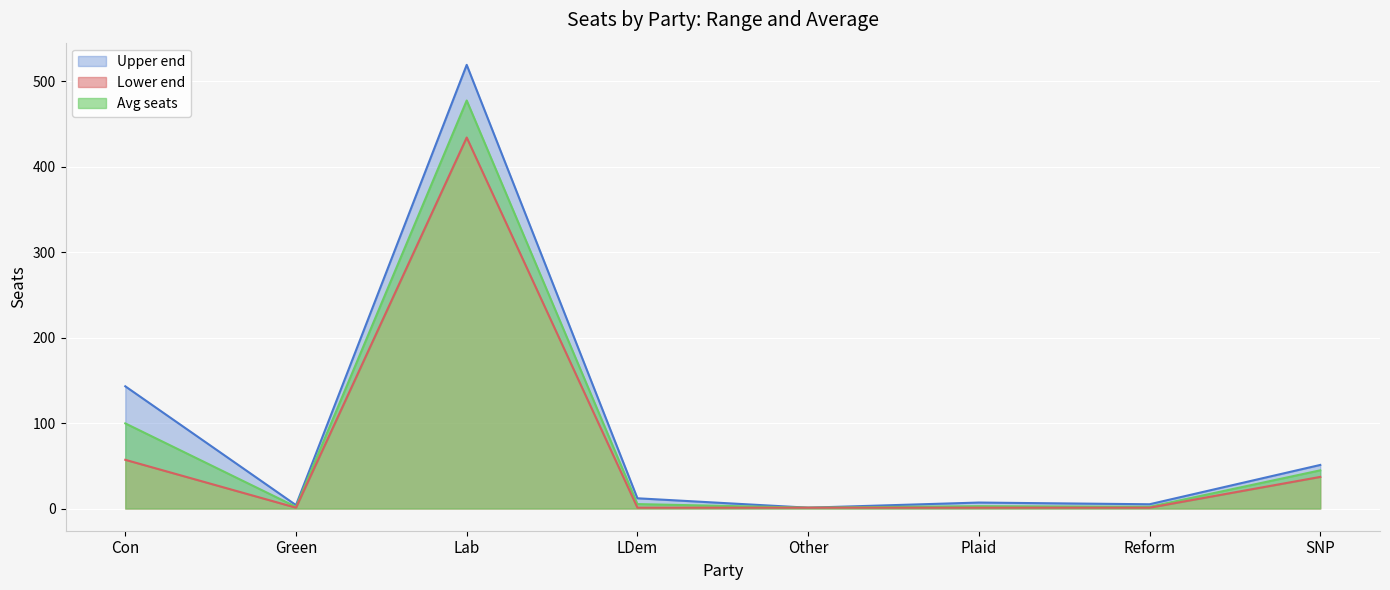

True or false: Avg seats and Upper end intersect in this chart.

False